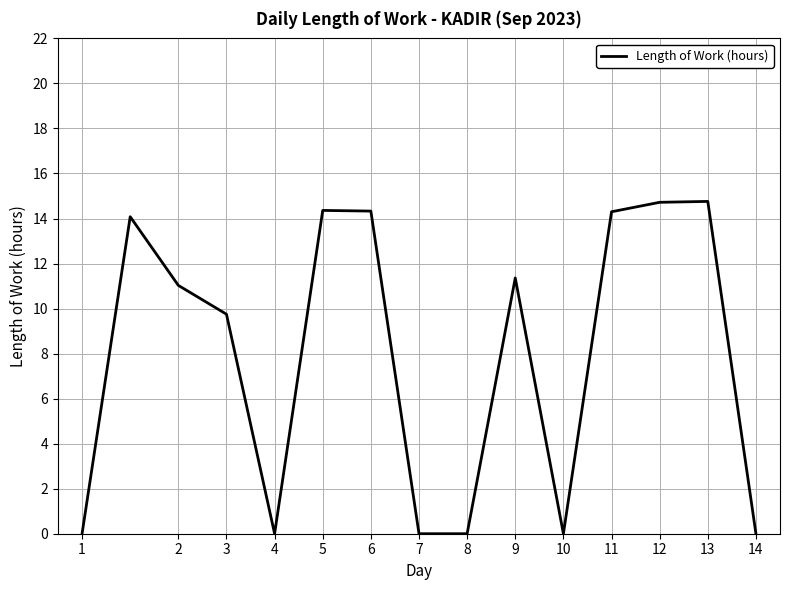

What is the greatest value displayed?

14.8